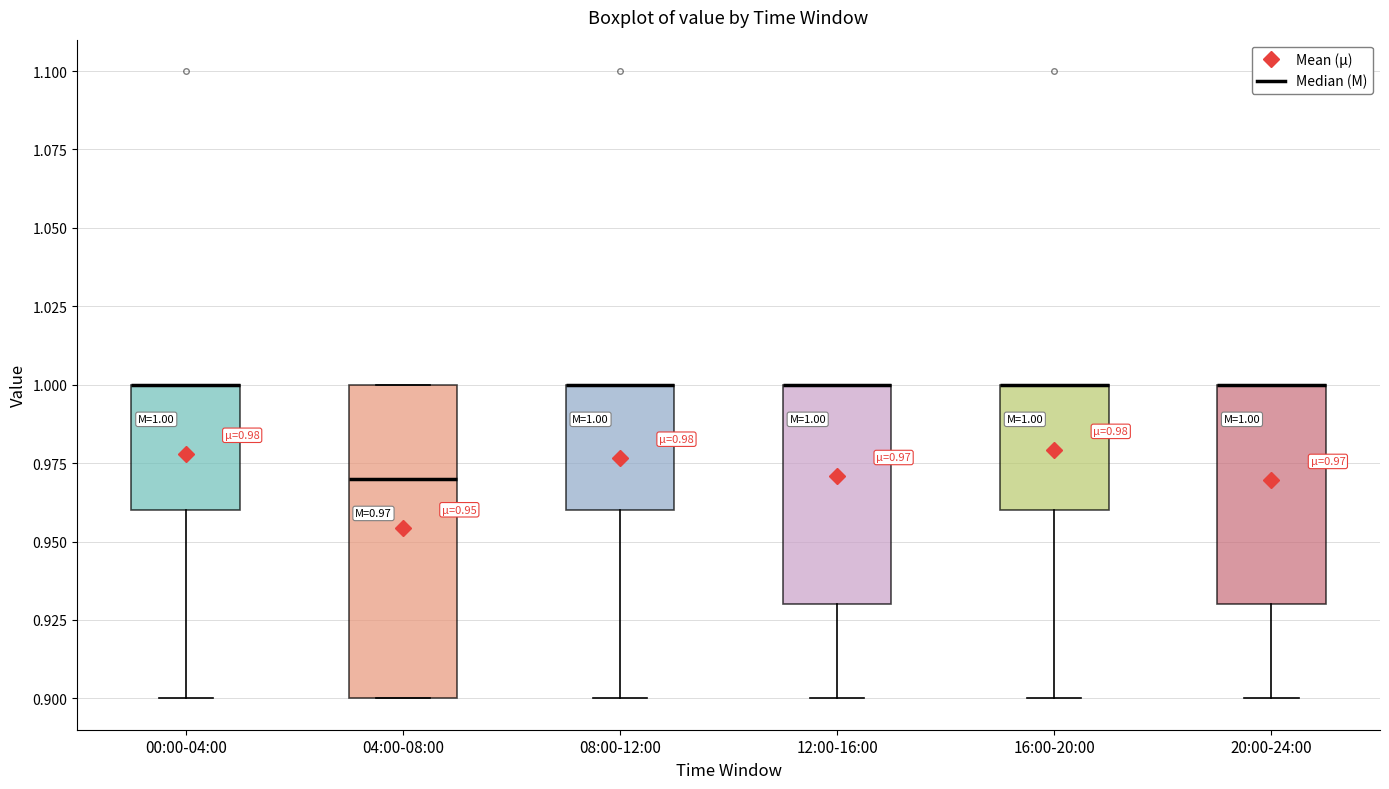

Comparing the boxes themselves (not the whiskers), which one is the tallest?

04:00-08:00